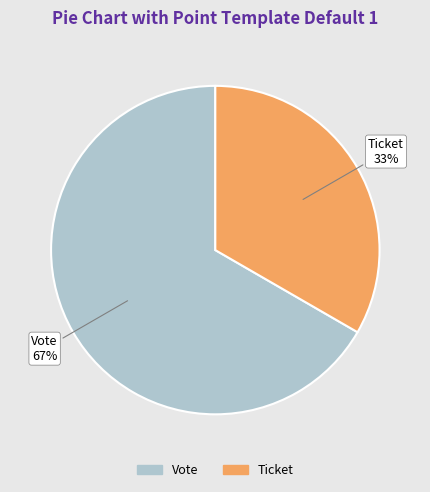

Which category has the smallest portion of the pie?

Ticket